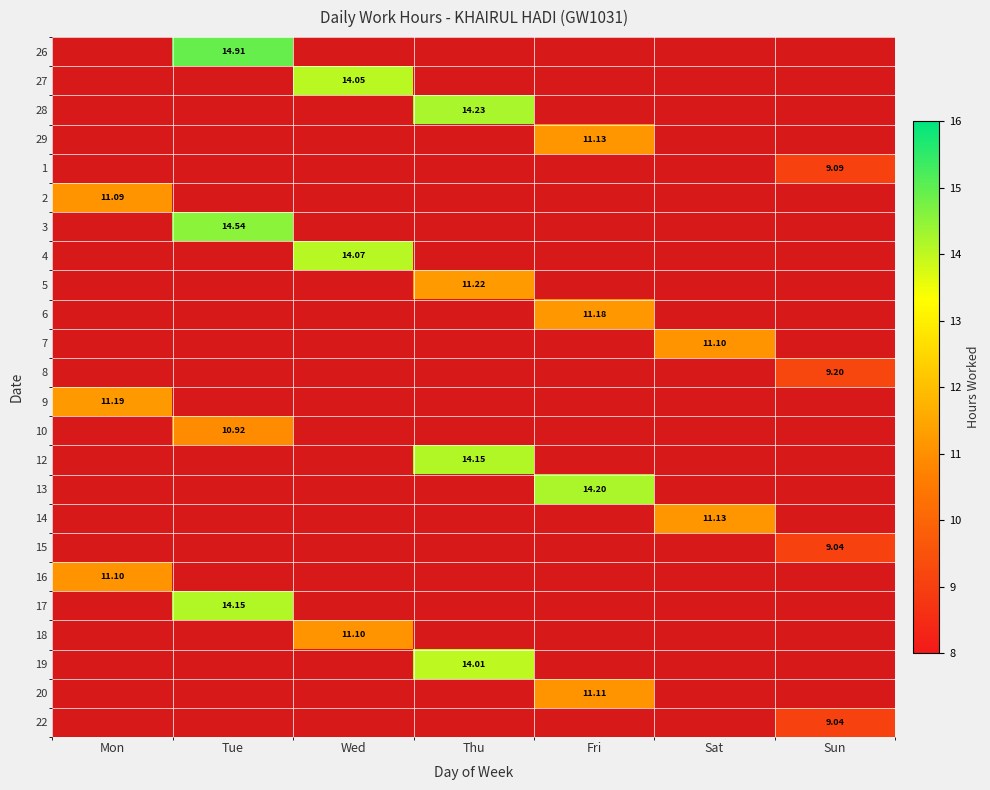

How many distinct data groups are displayed?

24